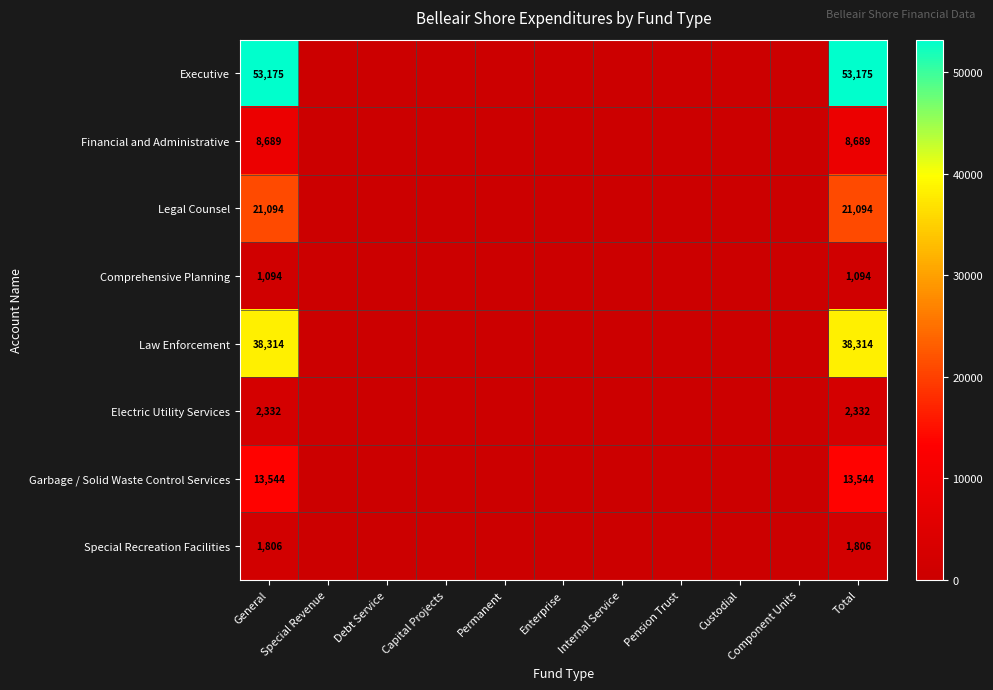

Rank the series at General from lowest to highest value.

Comprehensive Planning, Special Recreation Facilities, Electric Utility Services, Financial and Administrative, Garbage / Solid Waste Control Services, Legal Counsel, Law Enforcement, Executive